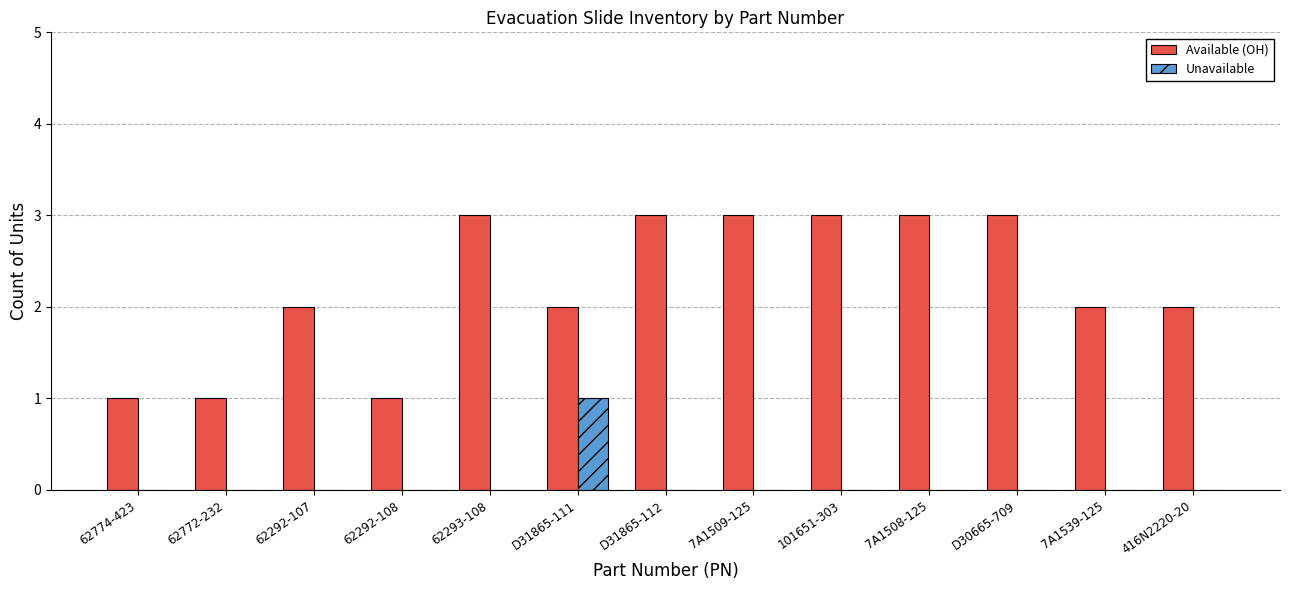

Reading left to right, list all the values displayed in this chart.

Available (OH): 1	1	2	1	3	2	3	3	3	3	3	2	2
Unavailable: 0	0	0	0	0	1	0	0	0	0	0	0	0